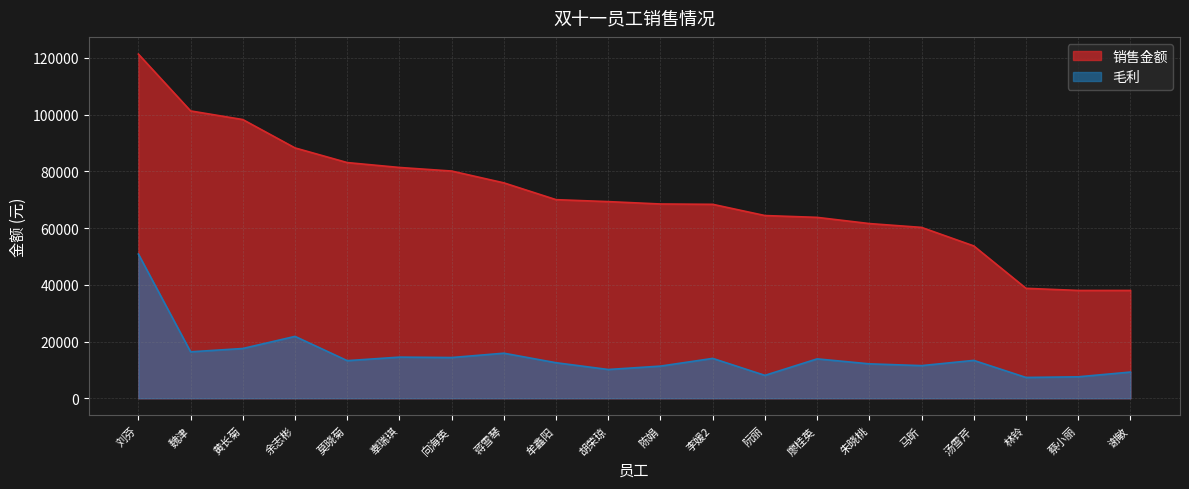

At which label does 毛利 first exceed 13360?

刘芬